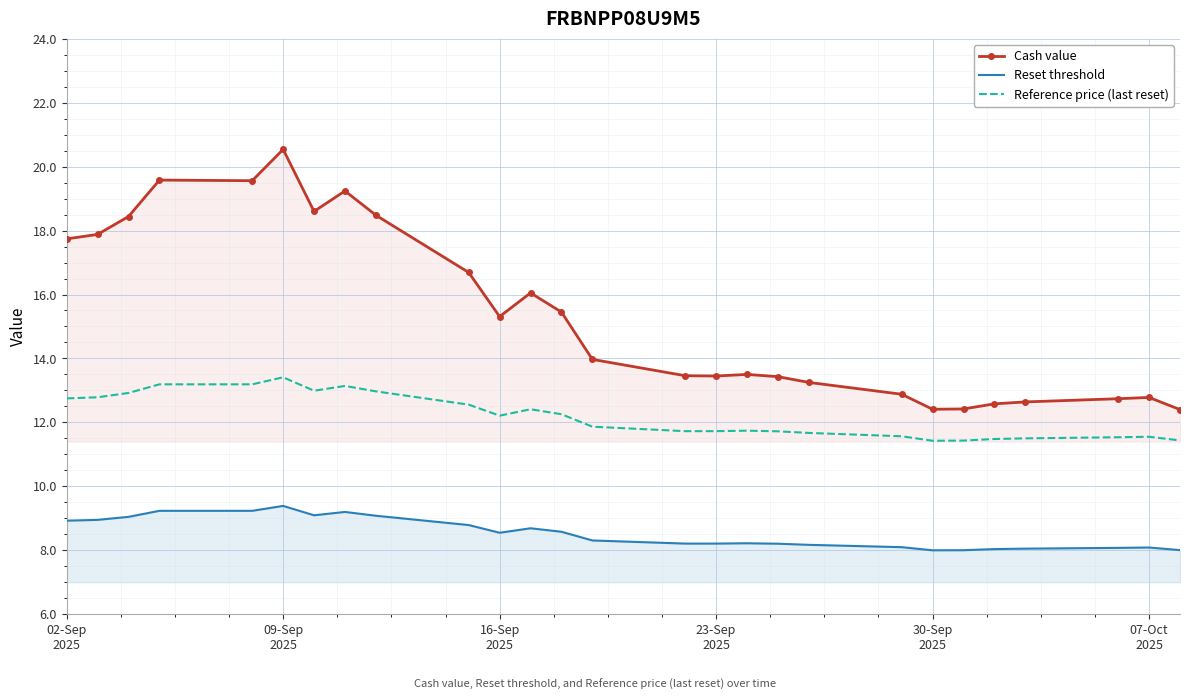

Is this an area chart (filled region under the line)?

No